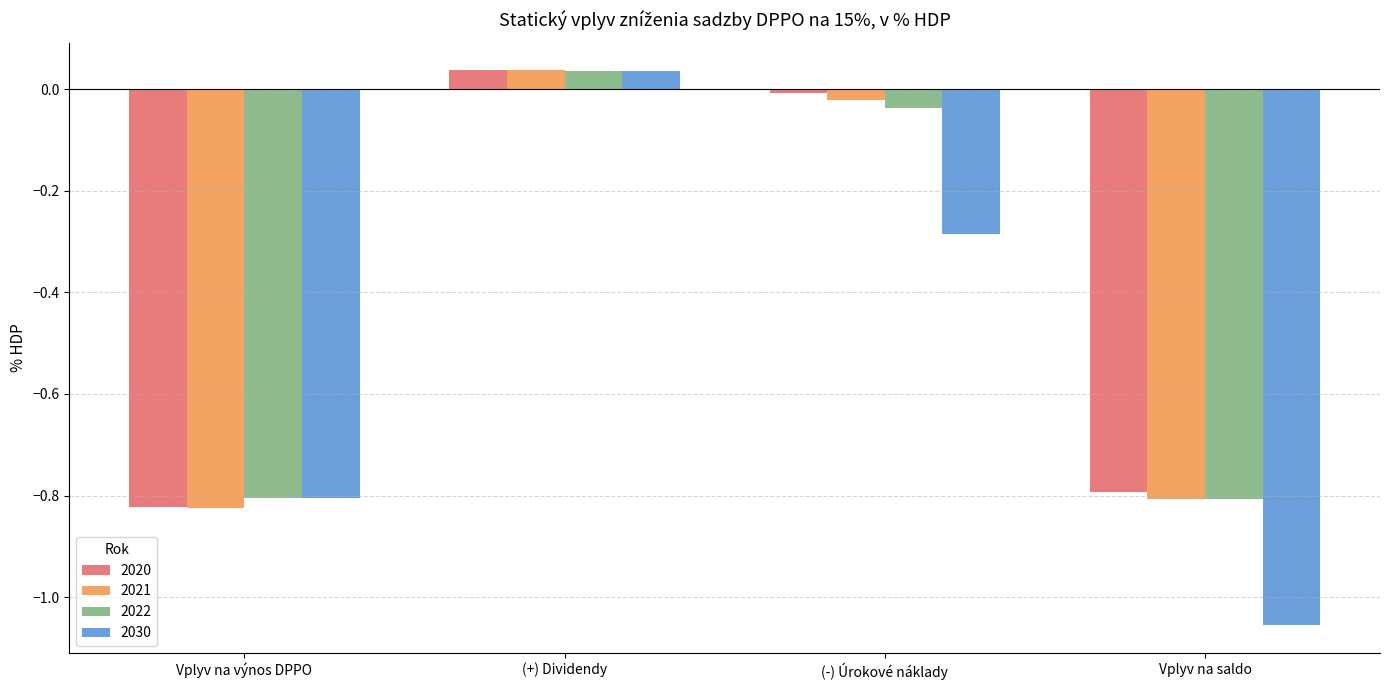

Which label corresponds to the largest value in the chart?

(+) Dividendy